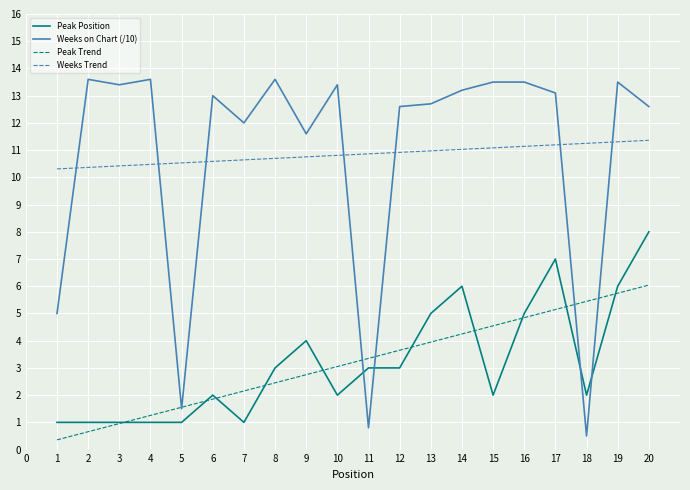

Rank the categories by Peak Trend value from lowest to highest.

1, 2, 3, 4, 5, 6, 7, 8, 9, 10, 11, 12, 13, 14, 15, 16, 17, 18, 19, 20